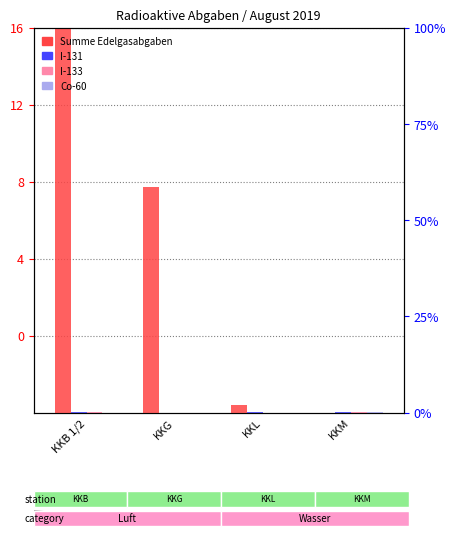

Reading right to left, list all the values displayed in this chart.

Summe Edelgasabgaben: KKM=0.0	KKL=0.4	KKG=11.7	KKB 1/2=20.0
I-131: KKM=0.0	KKL=0.0	KKG=0.0	KKB 1/2=0.0
I-133: KKM=0.0	KKL=0.0	KKG=0.0	KKB 1/2=0.0
Co-60: KKM=0.0	KKL=0.0	KKG=0.0	KKB 1/2=0.0